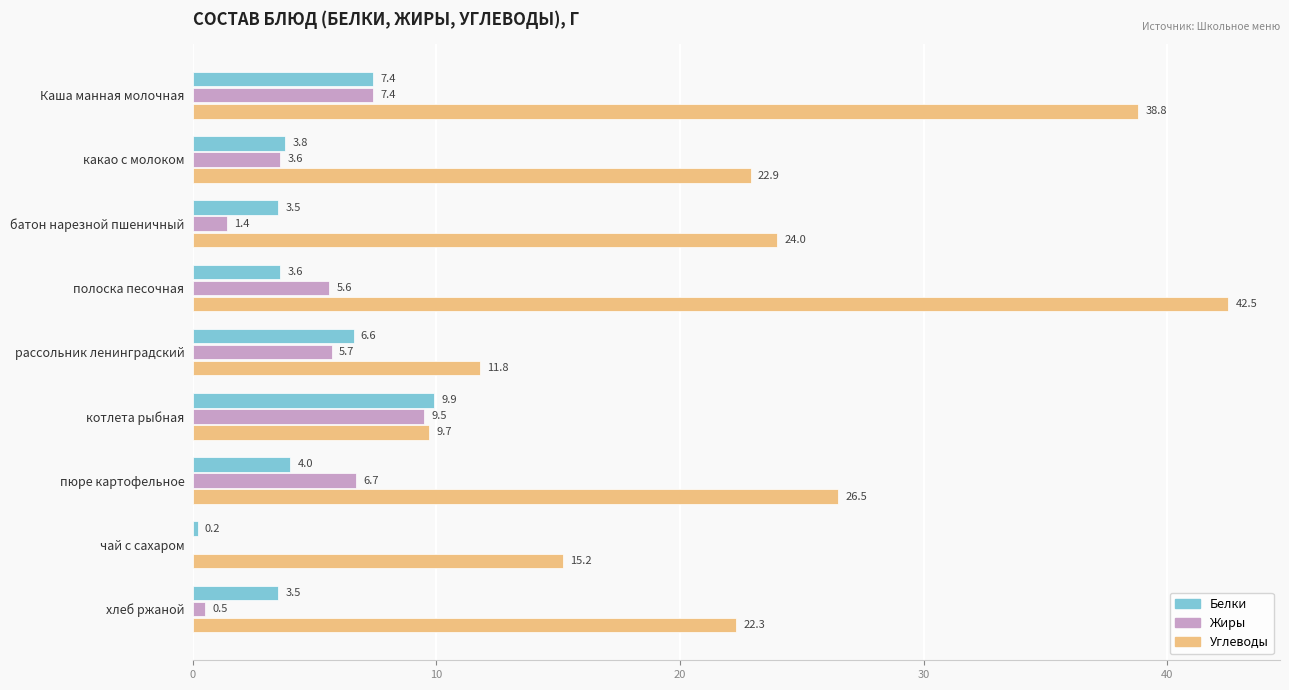

How many values in the Углеводы series exceed 22?

6